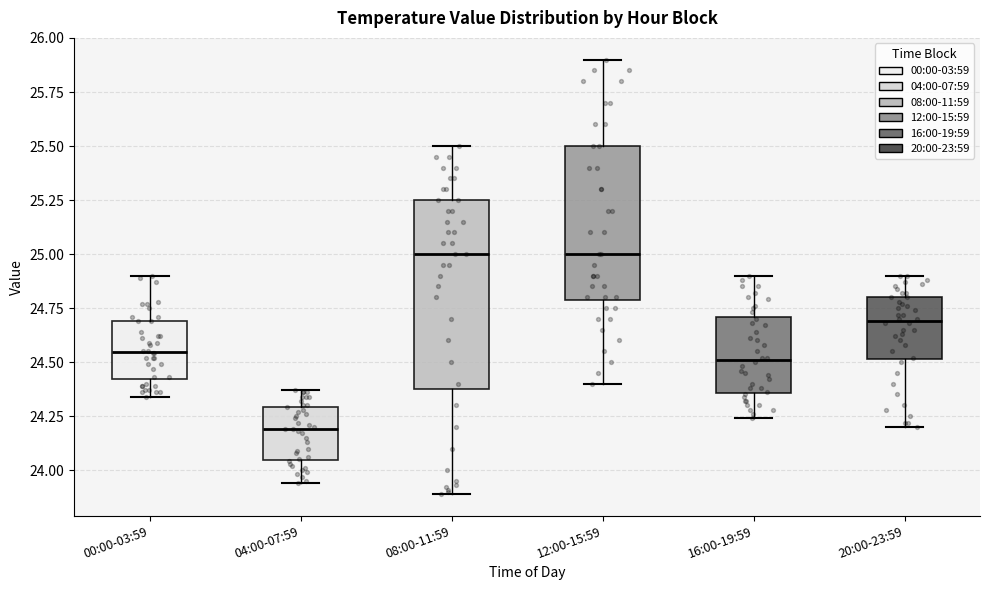

Reading left to right, read every box against the y-axis: the position of its median line, the range the box covers, and the ends of its whiskers. The values are not printed on the chart, so give them approximately, as read against the axis.

00:00-03:59: median 24.55, box 24.40 to 24.70, whiskers 24.35 to 24.90
04:00-07:59: median 24.20, box 24.05 to 24.30, whiskers 23.95 to 24.35
08:00-11:59: median 25.00, box 24.40 to 25.25, whiskers 23.90 to 25.50
12:00-15:59: median 25.00, box 24.80 to 25.50, whiskers 24.40 to 25.90
16:00-19:59: median 24.50, box 24.35 to 24.70, whiskers 24.25 to 24.90
20:00-23:59: median 24.70, box 24.50 to 24.80, whiskers 24.20 to 24.90